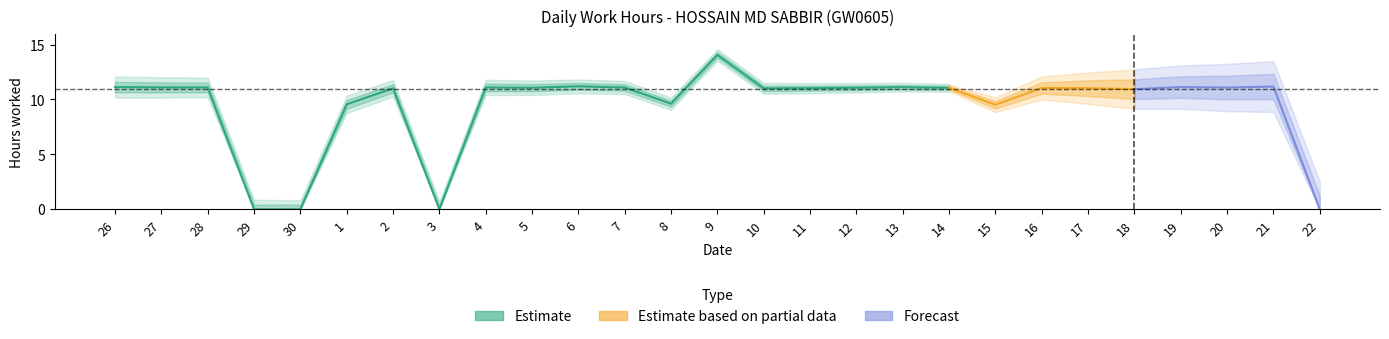

Is it true that the value at 18 is 5.7?

False